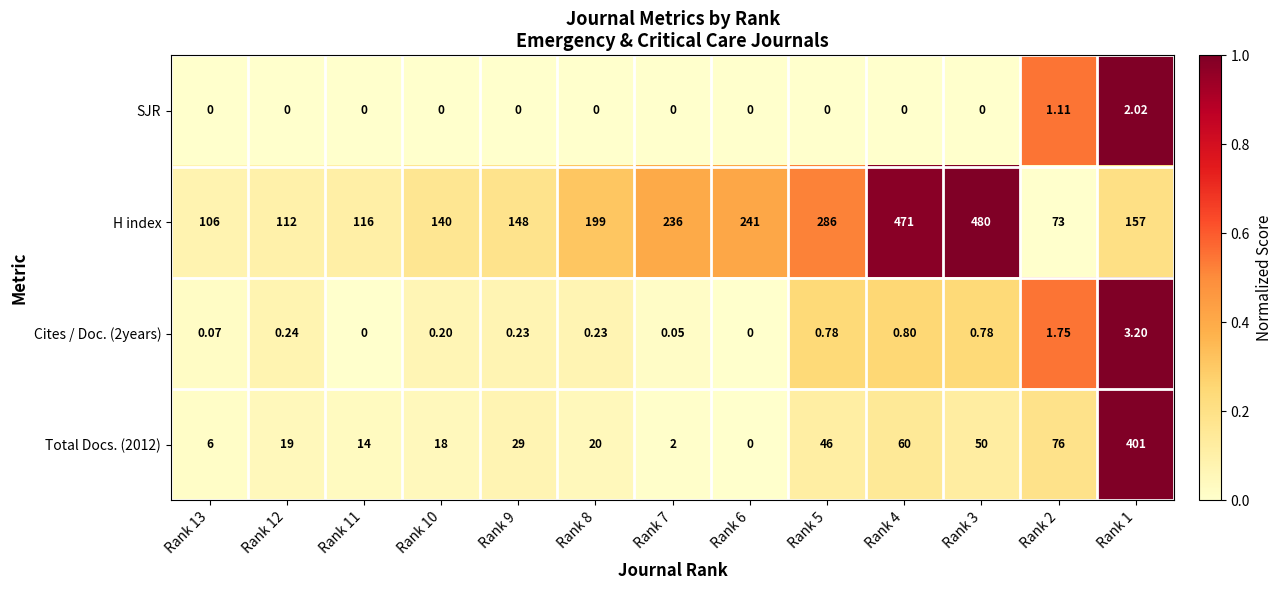

Which series has the largest total across all categories?

H index